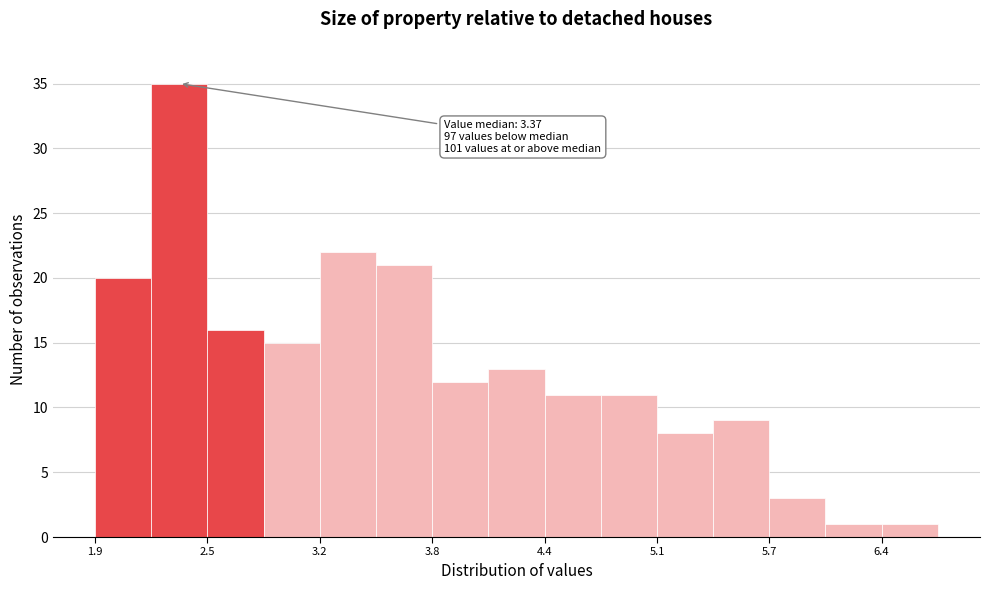

Read against the x-axis, roughly where is the centre of the tallest bar?

2.4